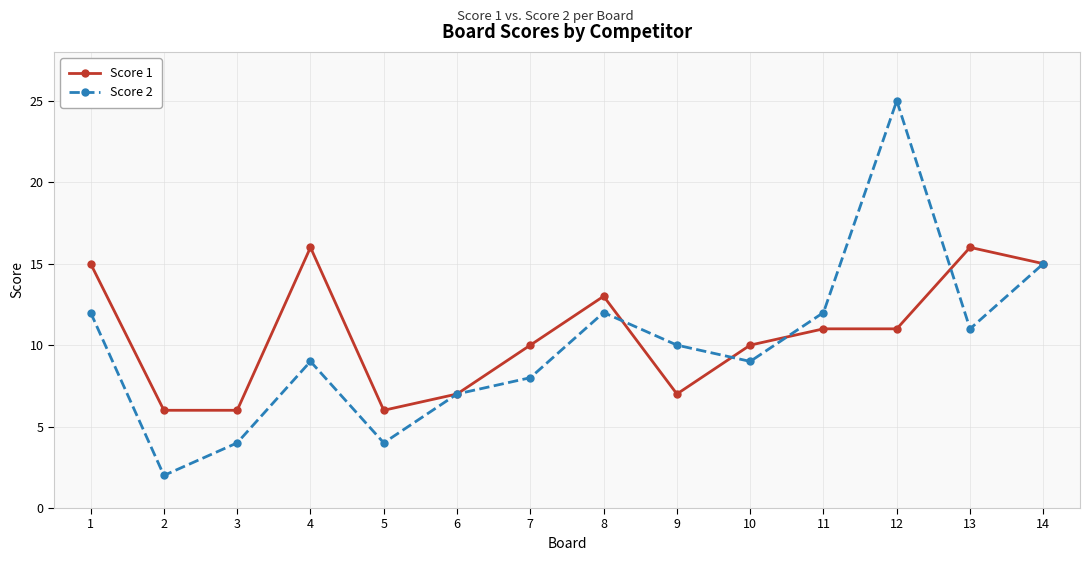

What is the lowest value of the Score 2 series?

2